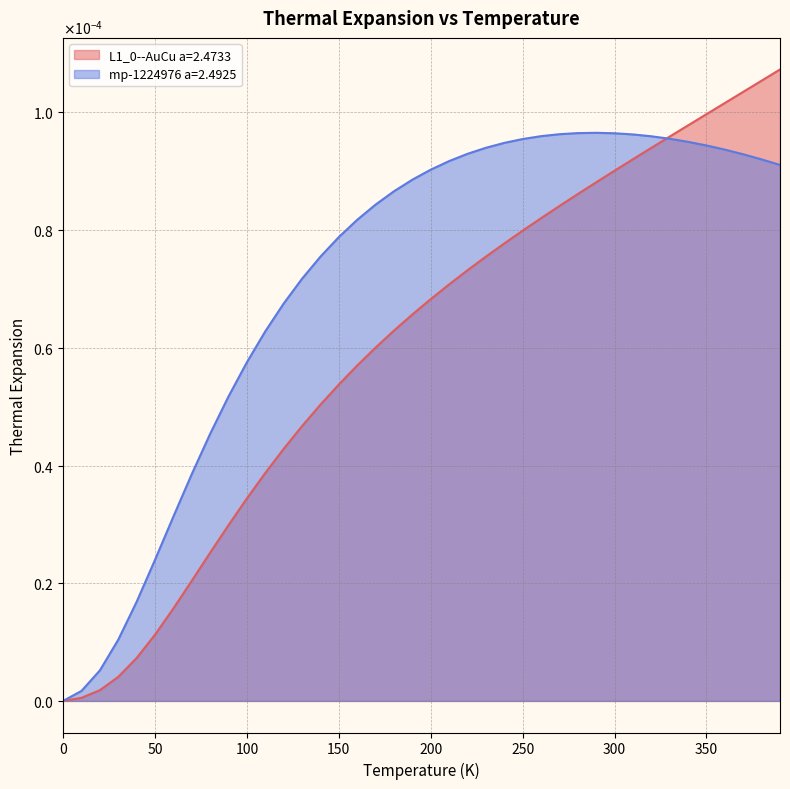

Does the chart have visible grid lines?

Yes